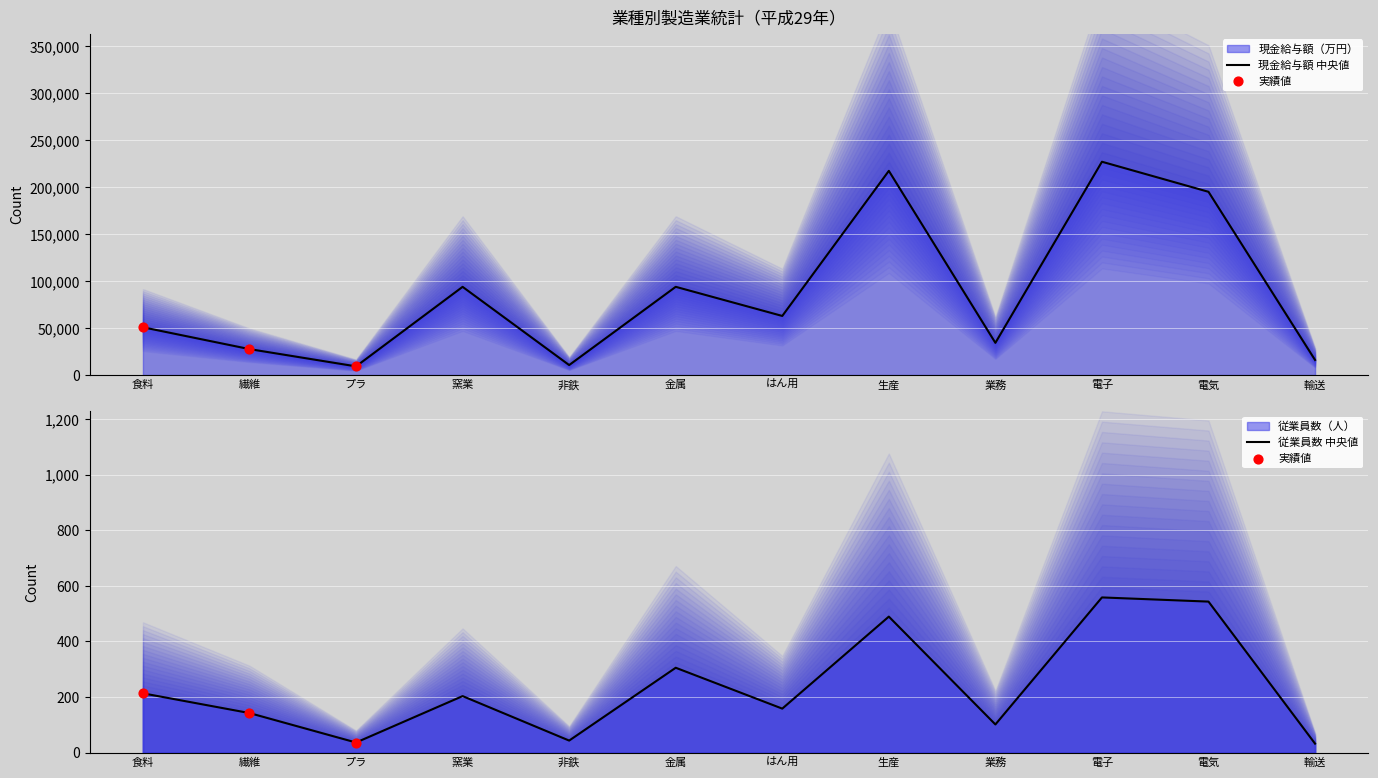

Which series has the largest total across all categories?

現金給与額